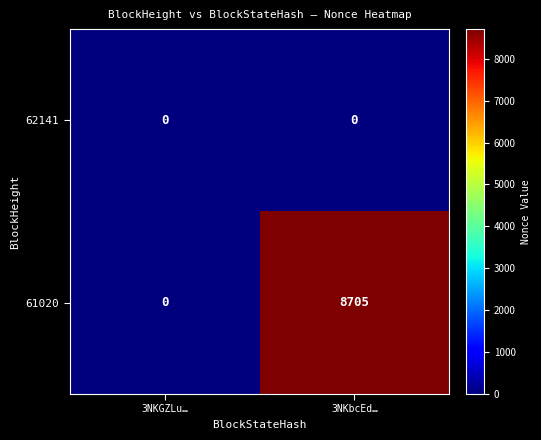

Which series has the widest spread of values?

61020